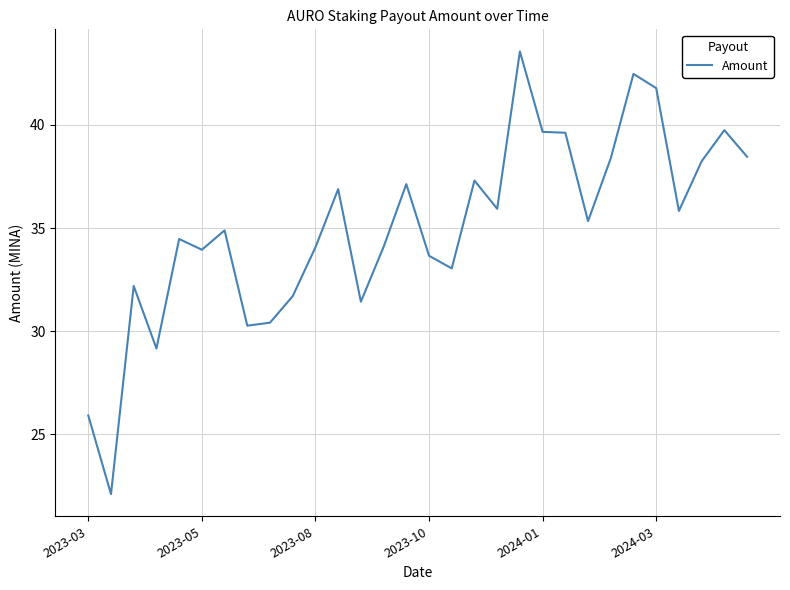

What is the difference between the maximum and minimum values?

21.5